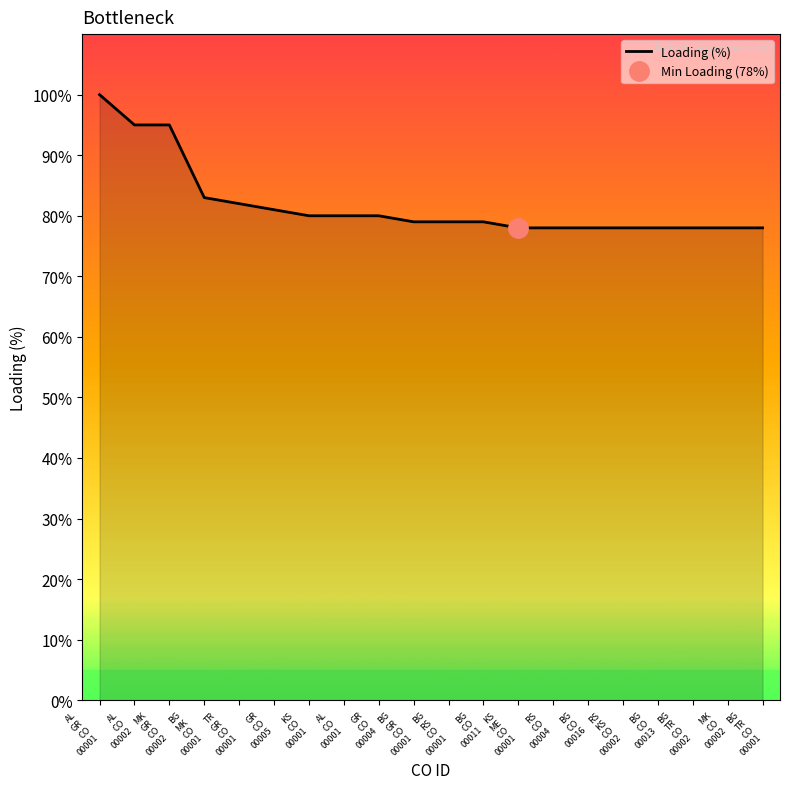

What is the sum of the values at MK
GR
CO
00002 and TR
GR
CO
00001?

177